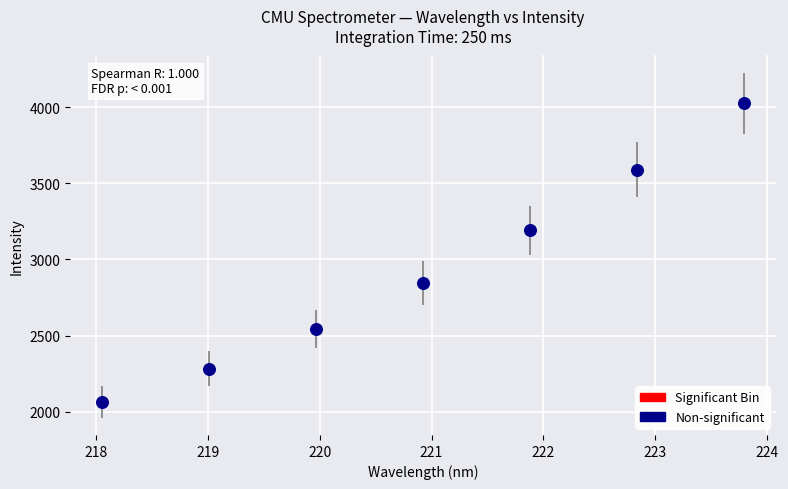

What Y value in the scatter plot is closest to 3043?

3190.9